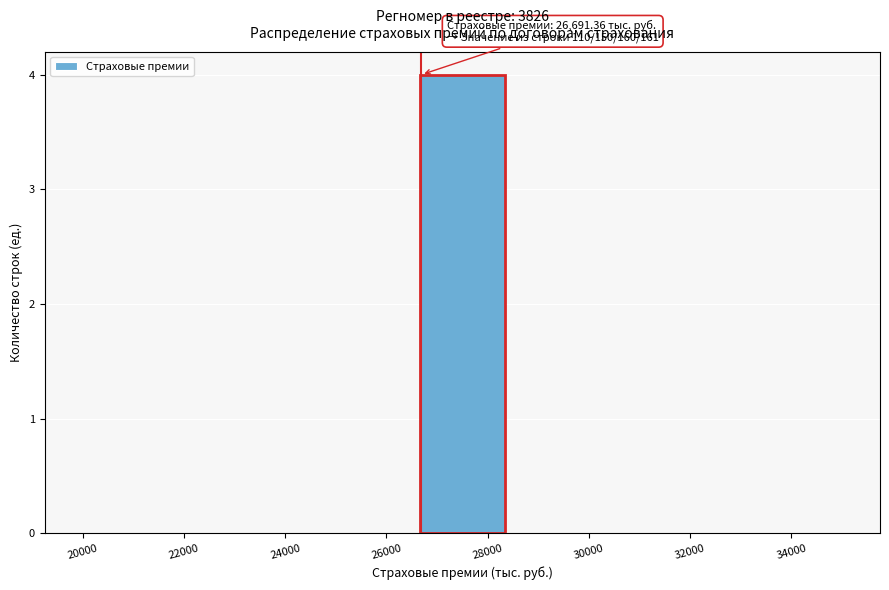

Over which range of the x-axis is the bar tallest?

26600 to 28400